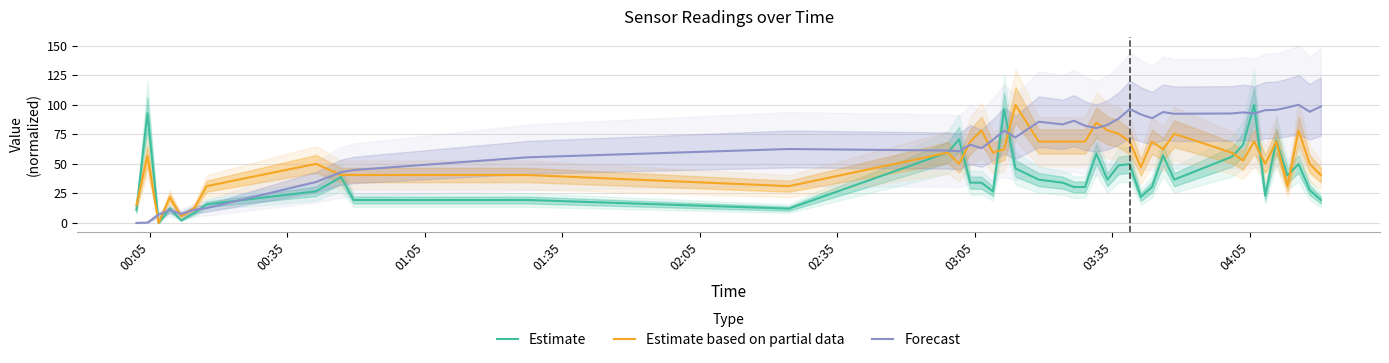

Is this an area chart (filled region under the line)?

No